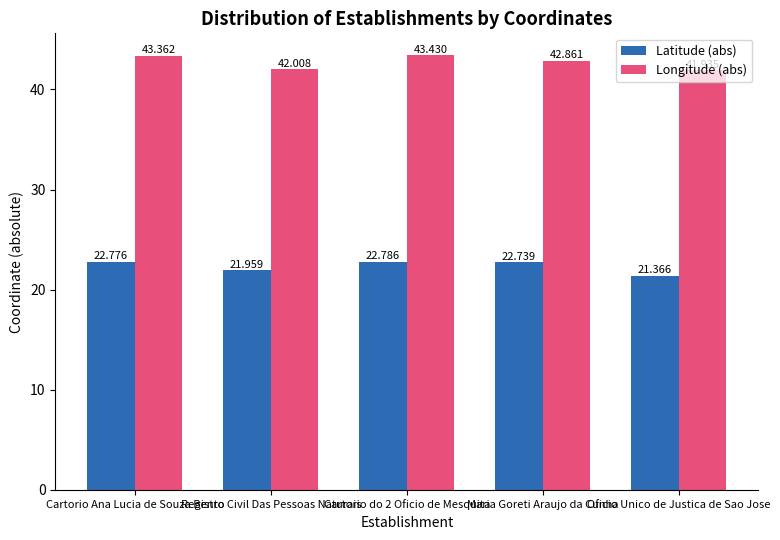

Which series changed the most between Cartorio Ana Lucia de Souza Bento and Registro Civil Das Pessoas Naturais?

Longitude (abs)